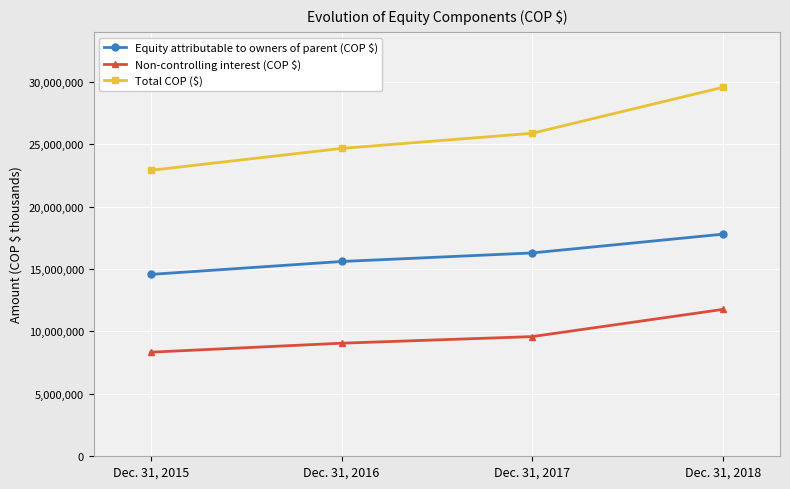

How many series are shown in this chart?

3